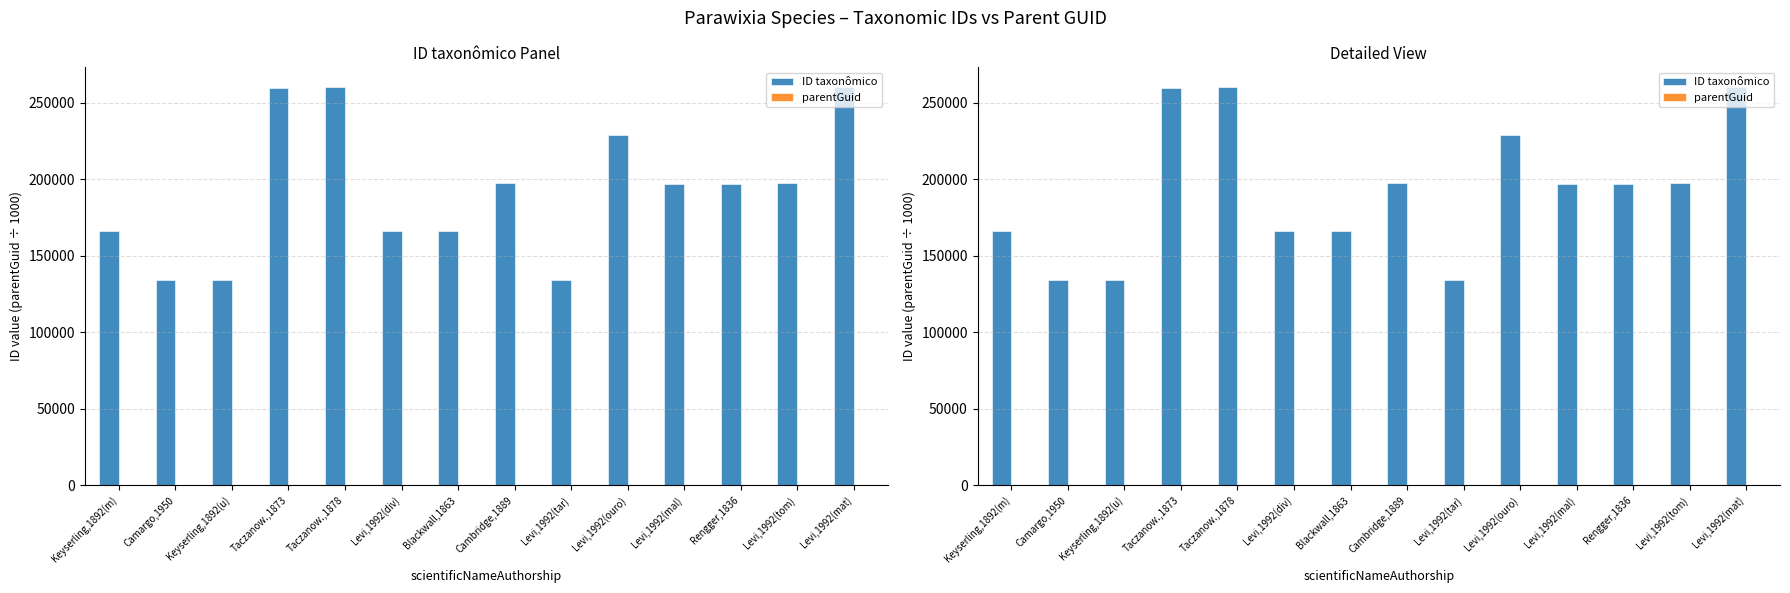

What is the sum of the ID taxonômico values at Levi,1992(ouro) and Levi,1992(mat)?

488920.0